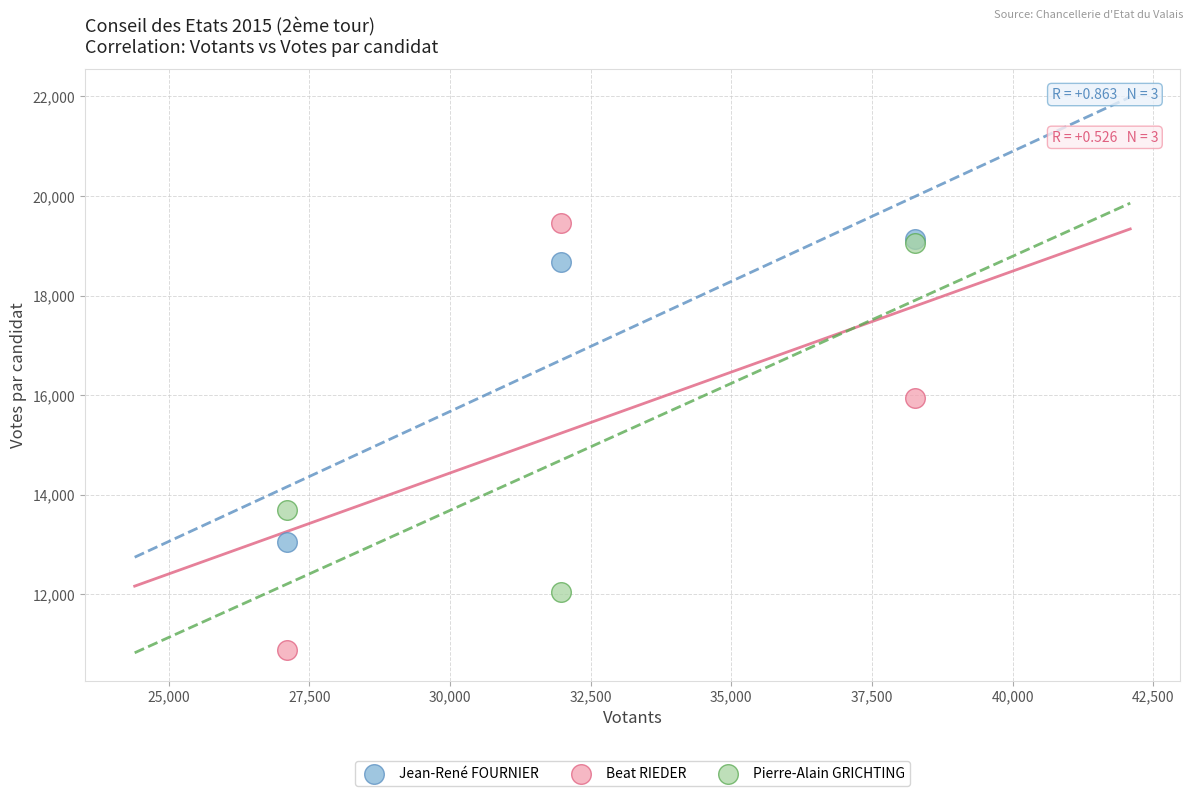

Which series has the largest Y range (max minus min)?

Beat RIEDER